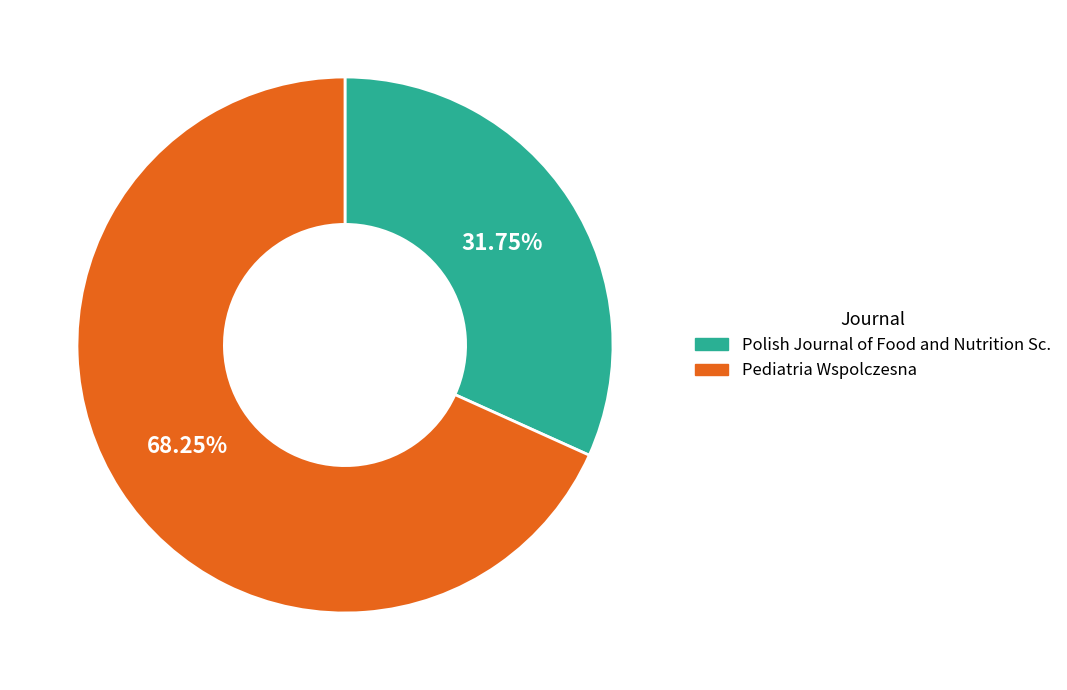

Is there a majority slice in this chart?

Yes